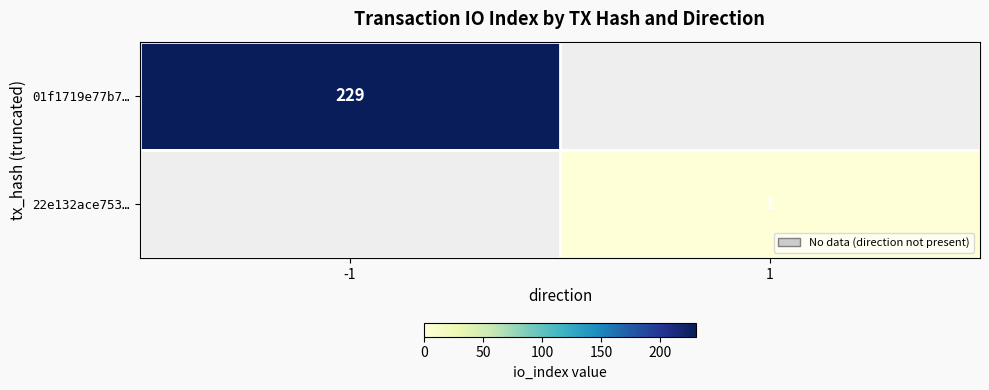

At how many categories does at least one series exceed 68?

1